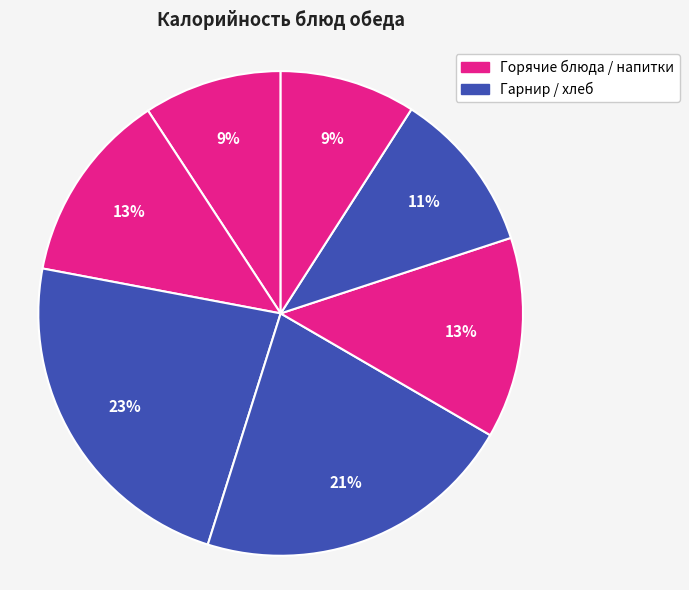

Count the number of slices in the pie.

7